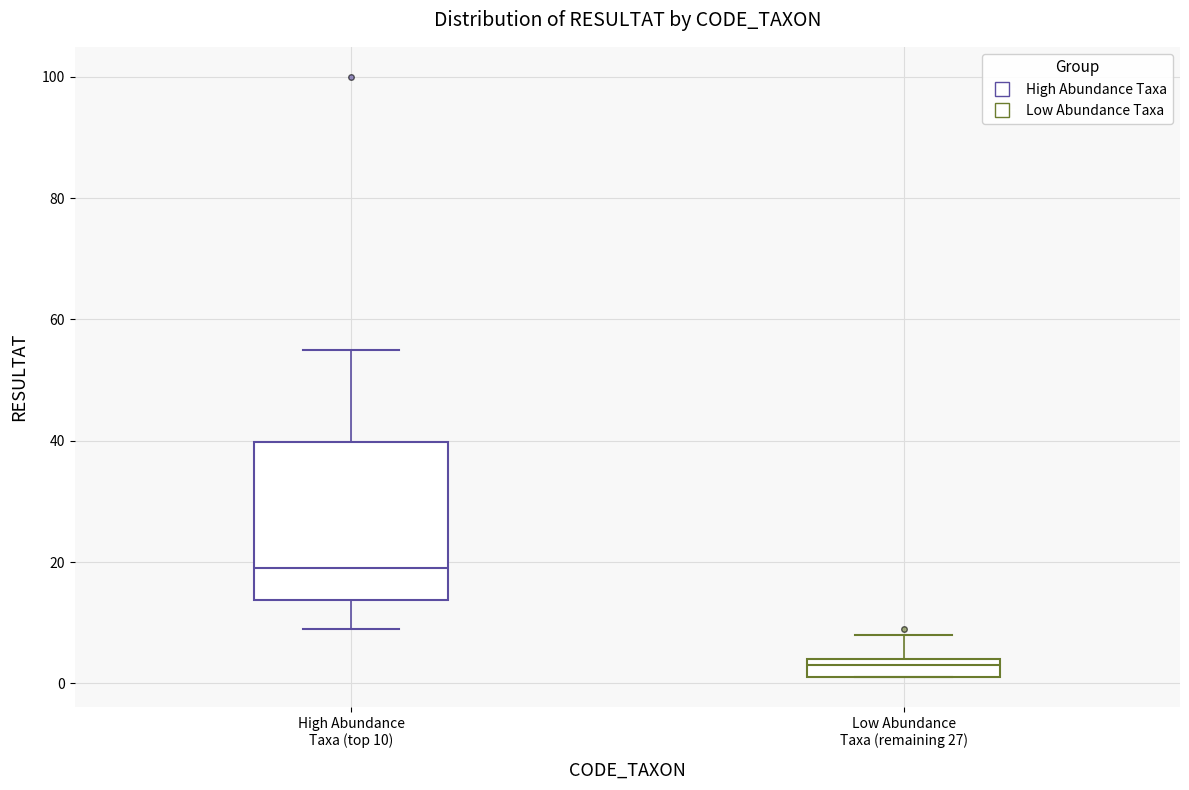

Which box's median line is the highest?

High Abundance Taxa (top 10)